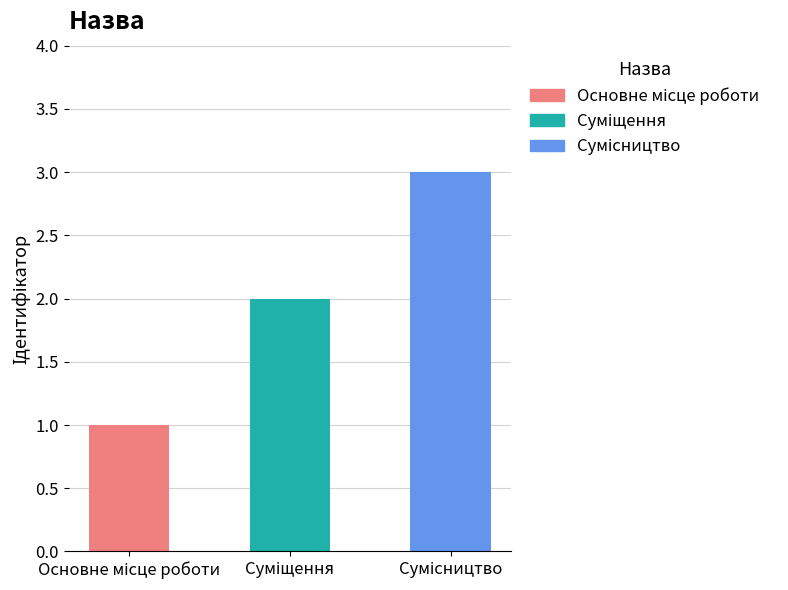

How many bars are there in total?

3